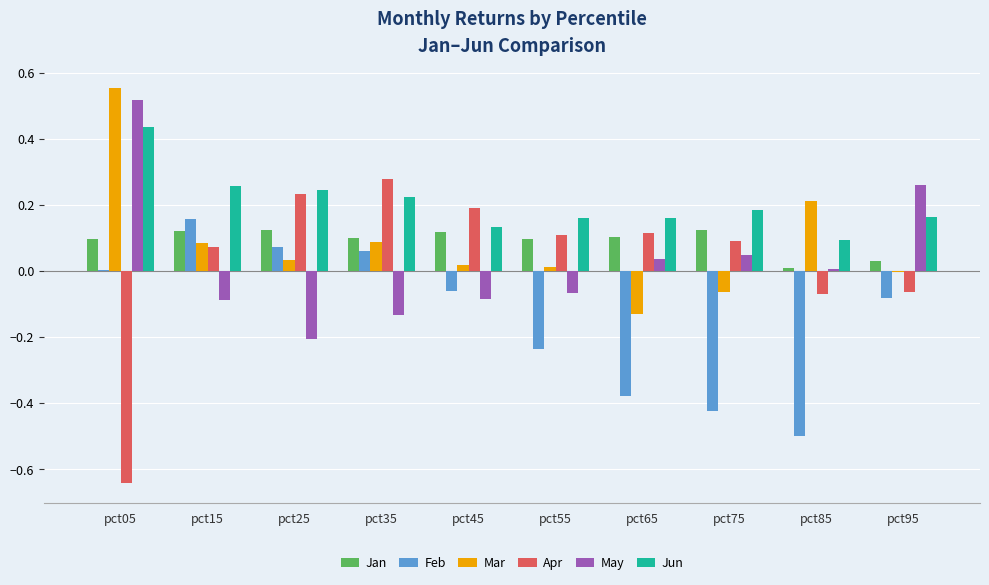

The value of Feb at pct85 is -0.5. True or false?

True